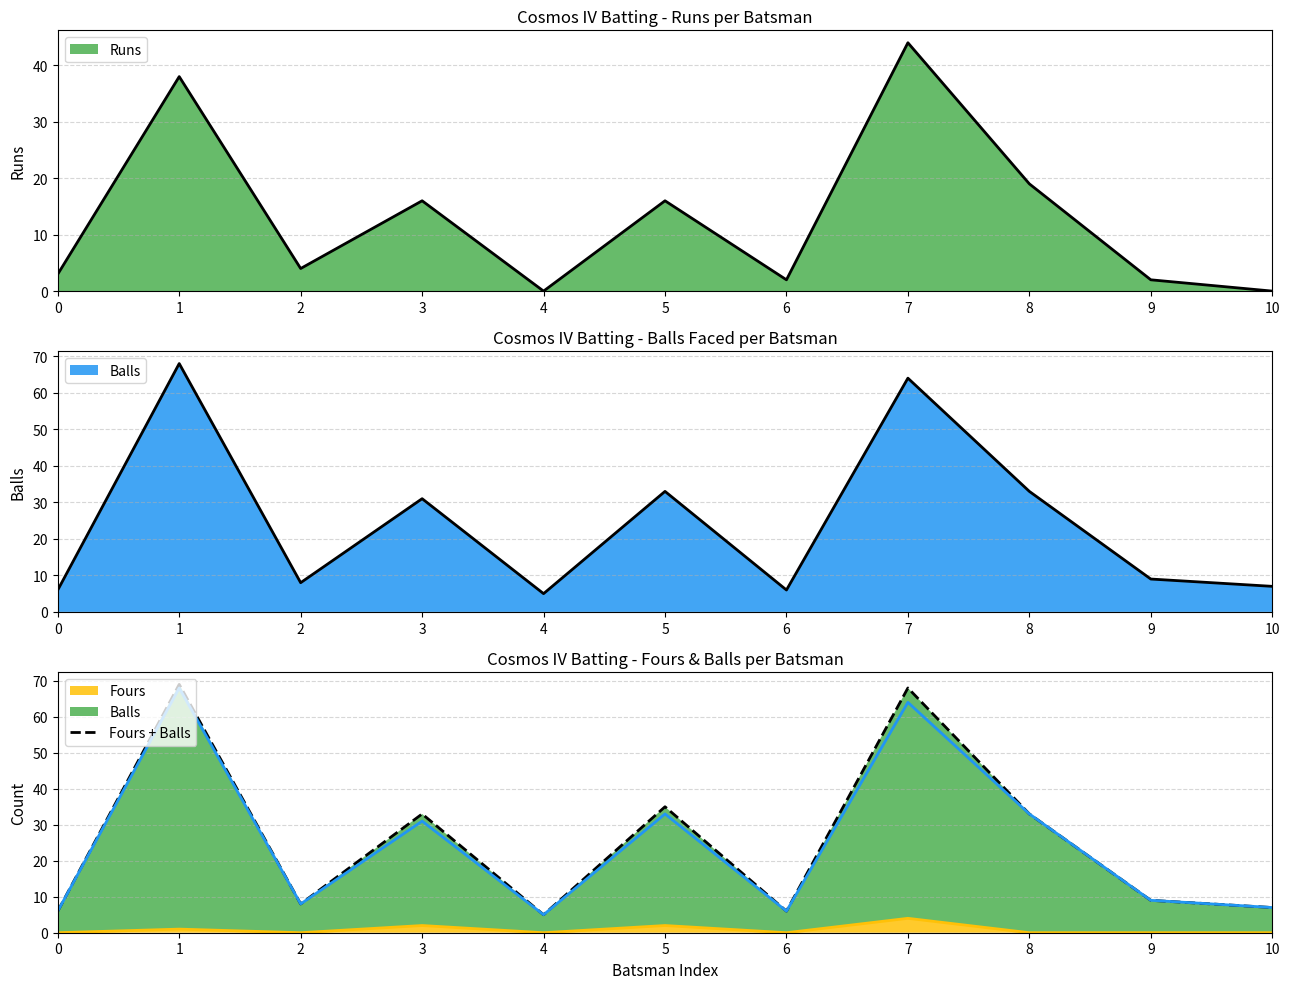

Which category has the highest value in the Fours series?

7